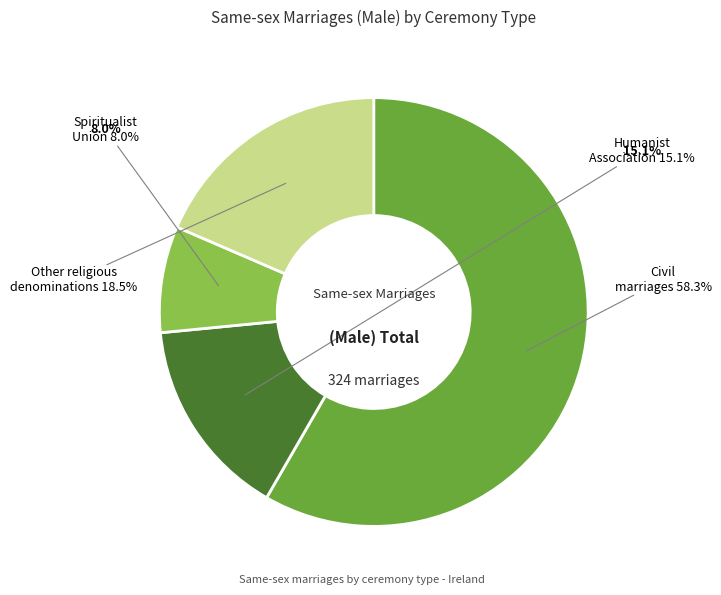

Is there any slice that represents more than half of the pie?

Yes